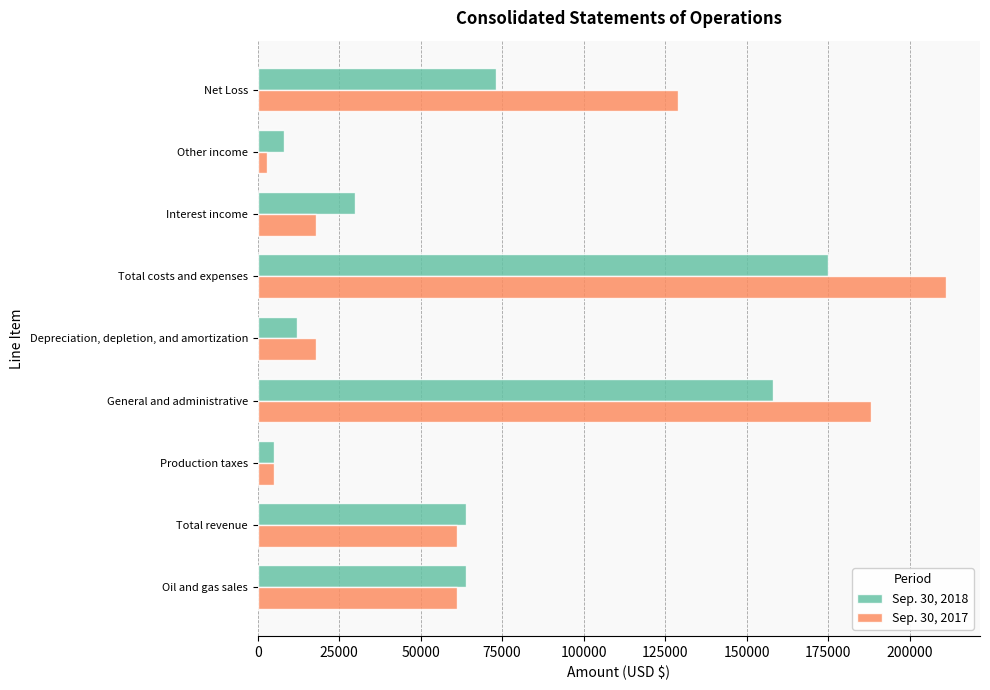

What is the difference between the maximum and minimum values in the Sep. 30, 2018 series?

170000